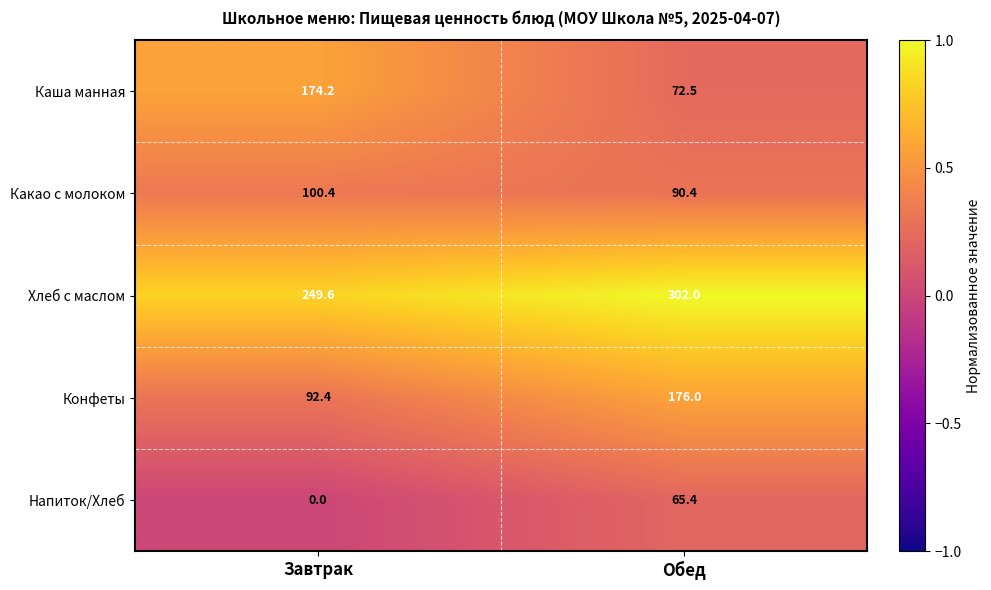

Rank the series at Обед from highest to lowest value.

Хлеб с маслом, Конфеты, Какао с молоком, Каша манная, Напиток/Хлеб